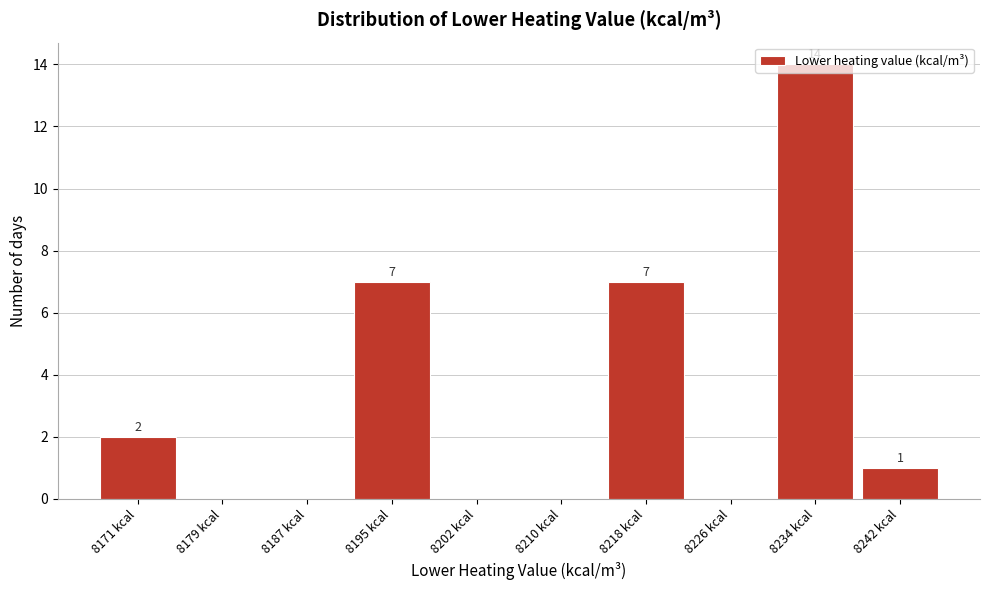

Where does the data first go above 1?

8171 kcal